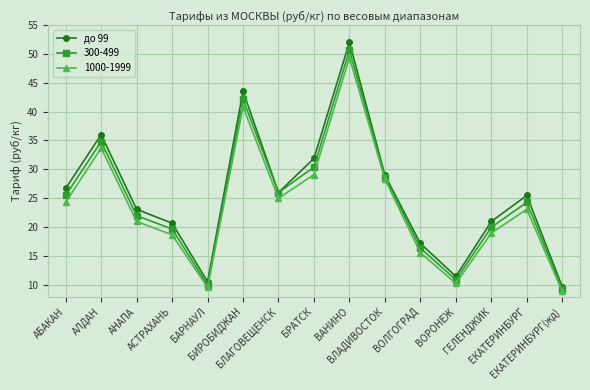

True or false: 300-499 has more than 1 points higher than both neighbors.

True